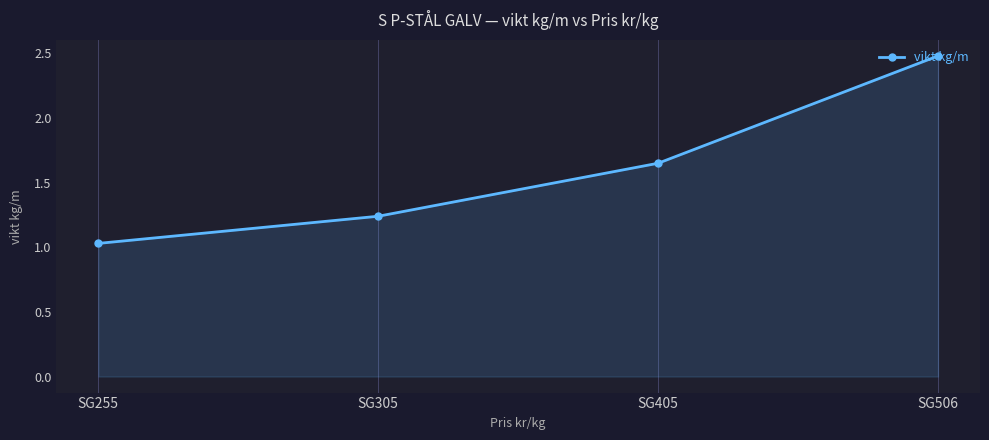

True or false: the data has more than 2 interior local peaks.

False